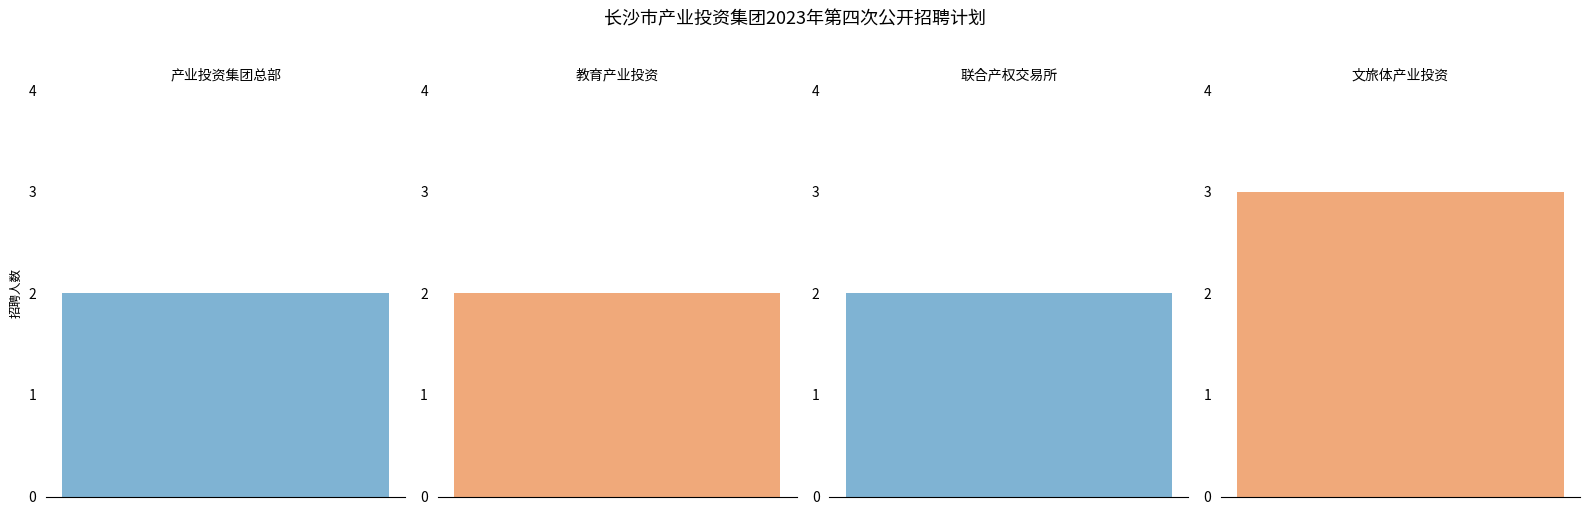

What is the sum of the values at 0 and 1?

4